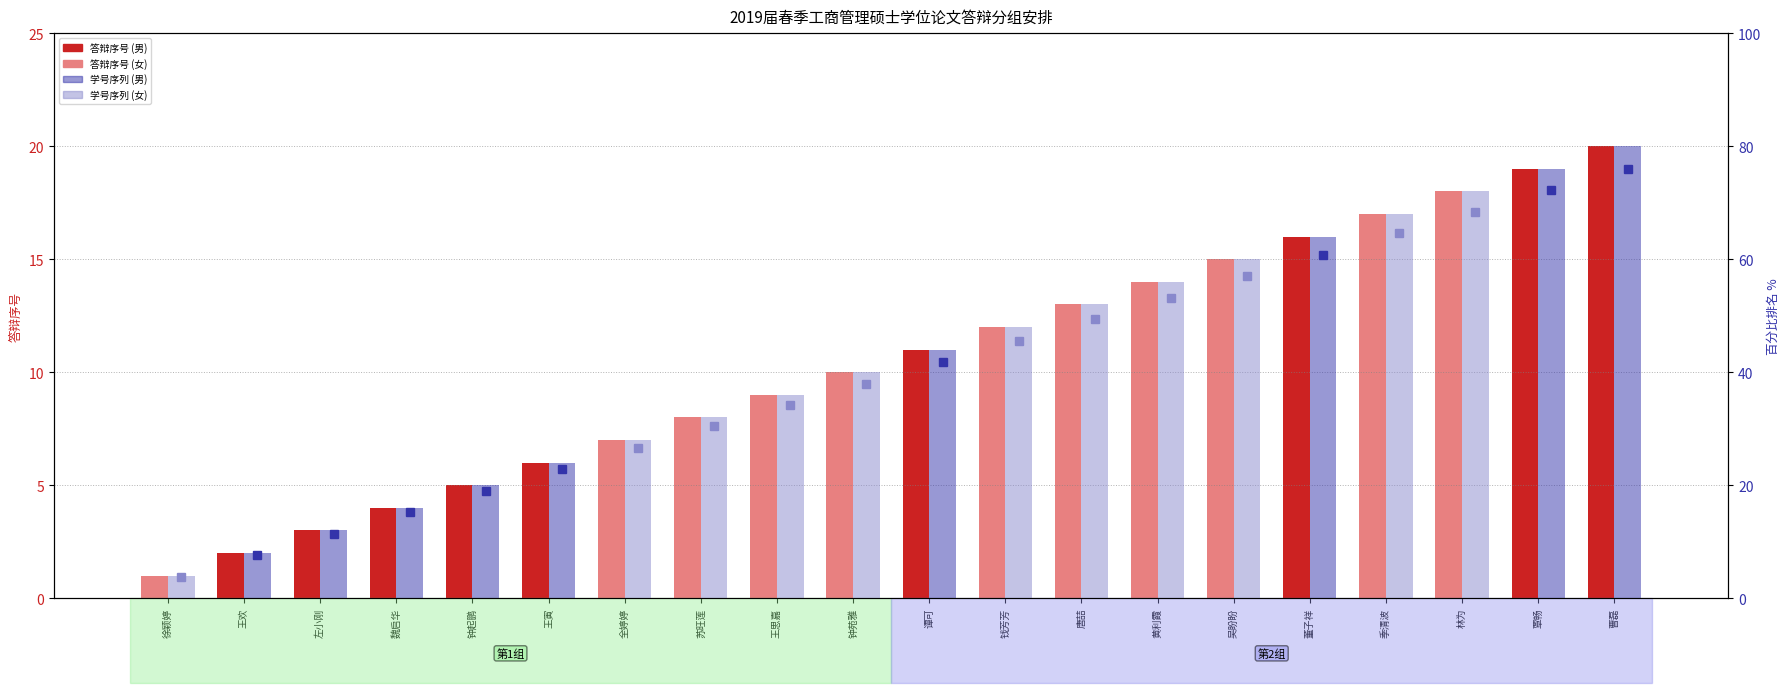

Reading right to left, extract all data points from this chart.

答辩序号: 20	19	18	17	16	15	14	13	12	11	10	9	8	7	6	5	4	3	2	1
学号序列: 80	76	72	68	64	60	56	52	48	44	40	36	32	28	24	20	16	12	8	4